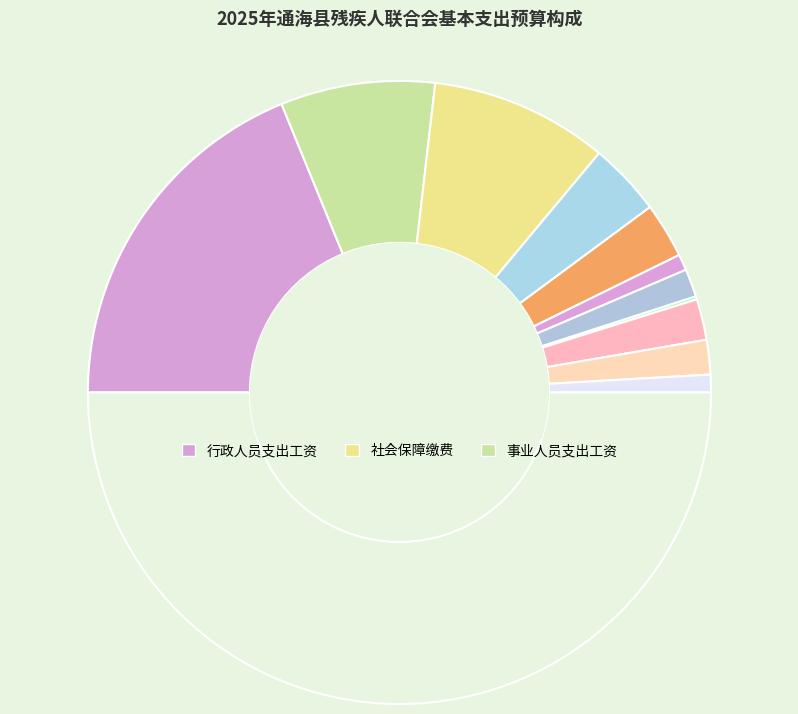

How many slices are in this pie chart?

11